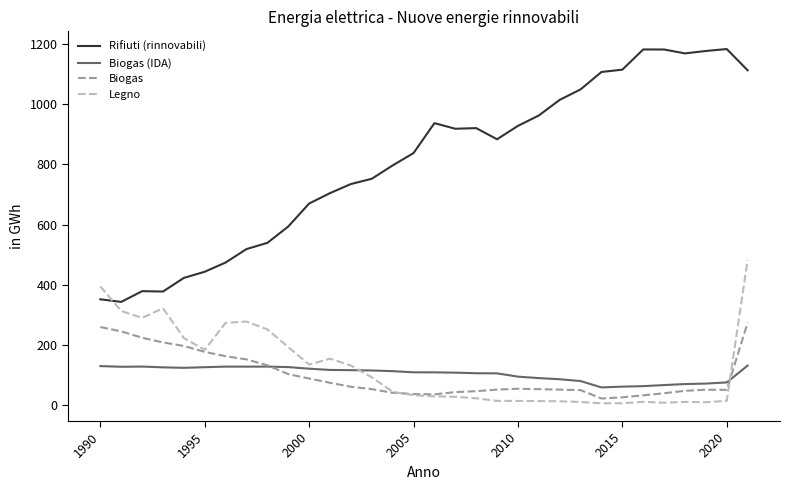

Which series has the largest range (max minus min)?

Rifiuti (rinnovabili)